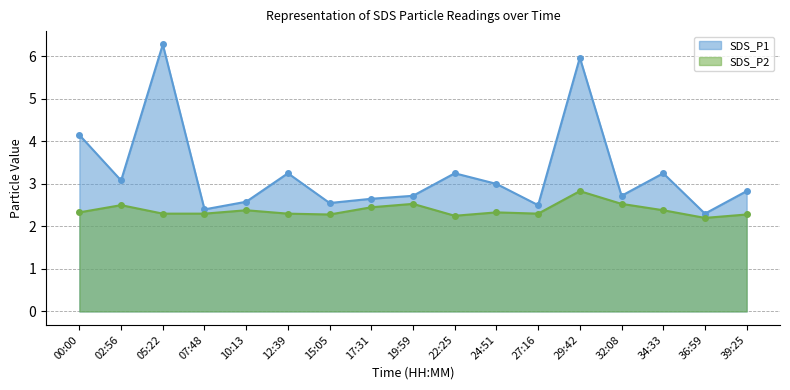

What is the sum of all SDS_P2 values?

40.5